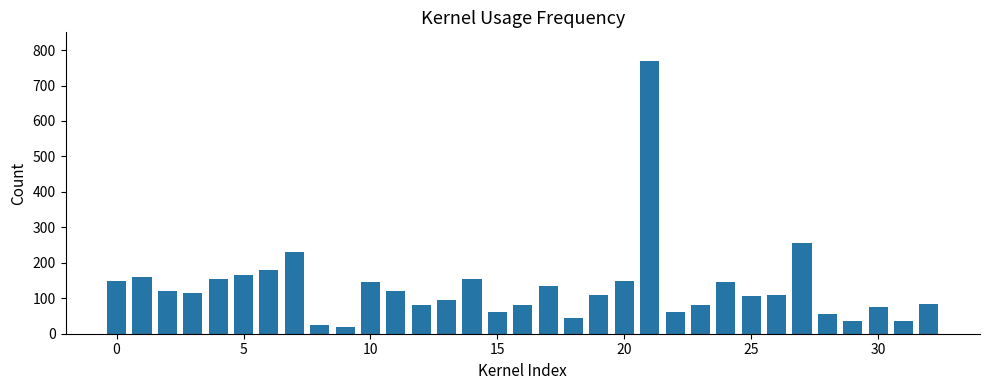

How many data points are less than 110?

15